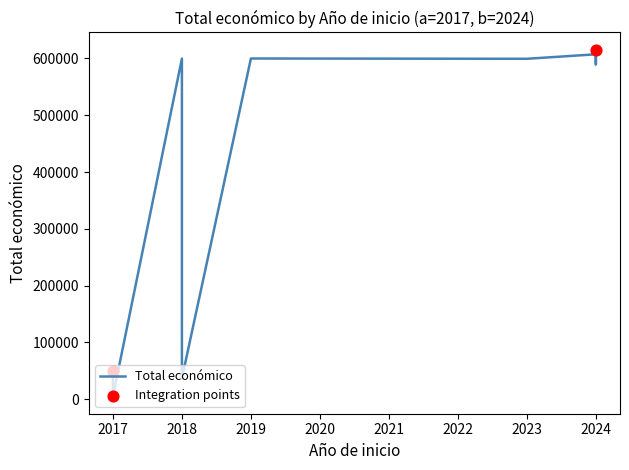

What is the change in value from 2018 to 2017?

-595006